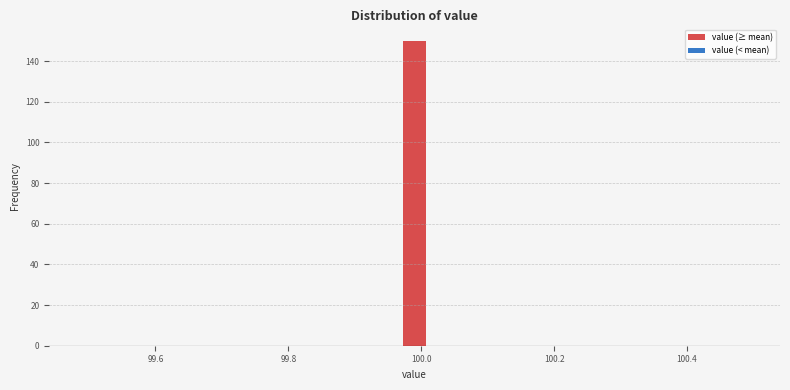

Read against the x-axis, roughly where is the centre of the tallest bar?

100.00